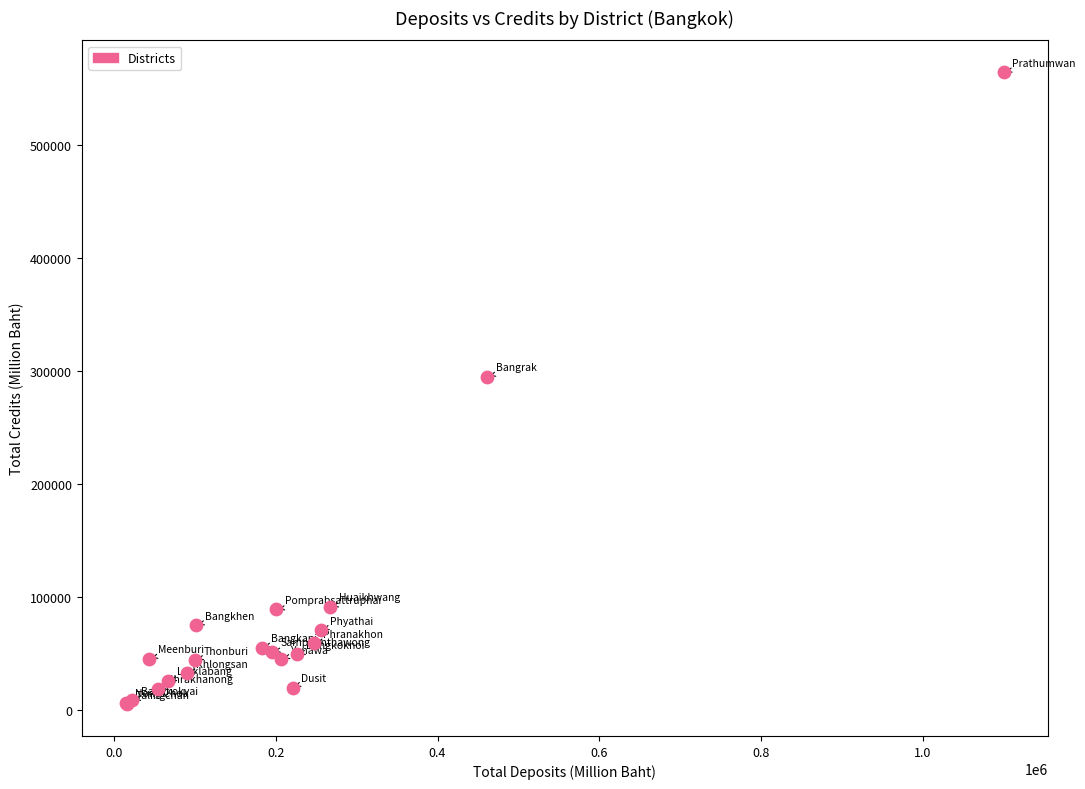

What Y value in the scatter plot is closest to 284764?

294880